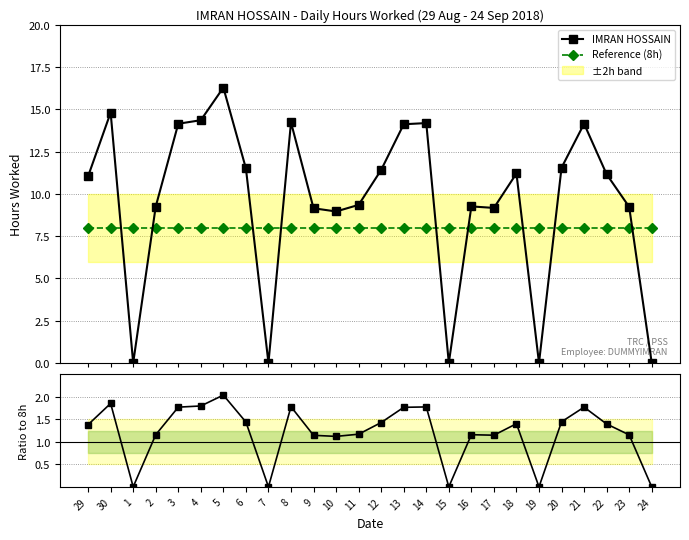

The IMRAN HOSSAIN series shows -8.8 at 1. True or false?

False